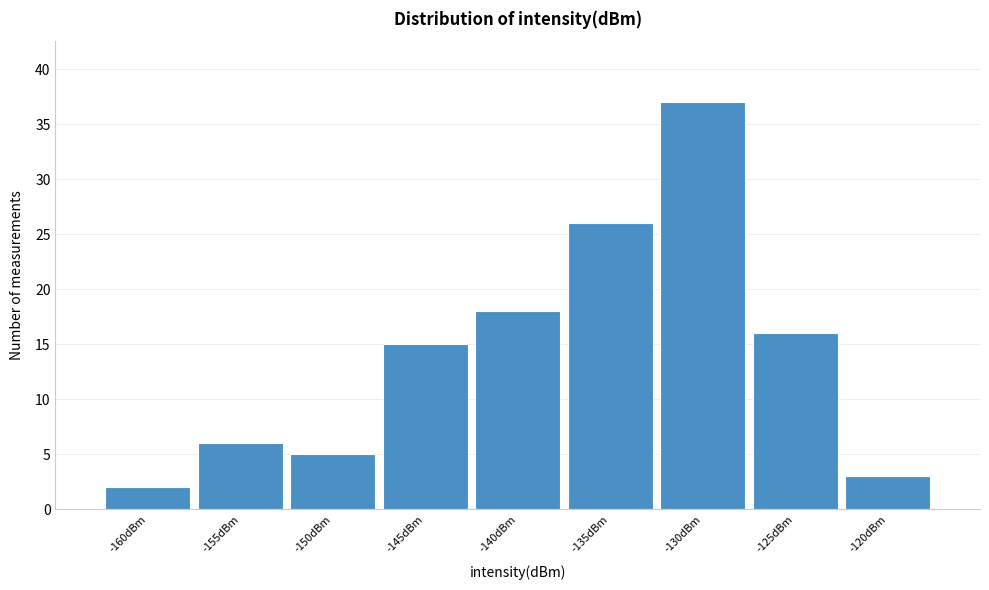

Reading left to right, list all the values displayed in this chart.

-160dBm=2	-155dBm=6	-150dBm=5	-145dBm=15	-140dBm=18	-135dBm=26	-130dBm=37	-125dBm=16	-120dBm=3